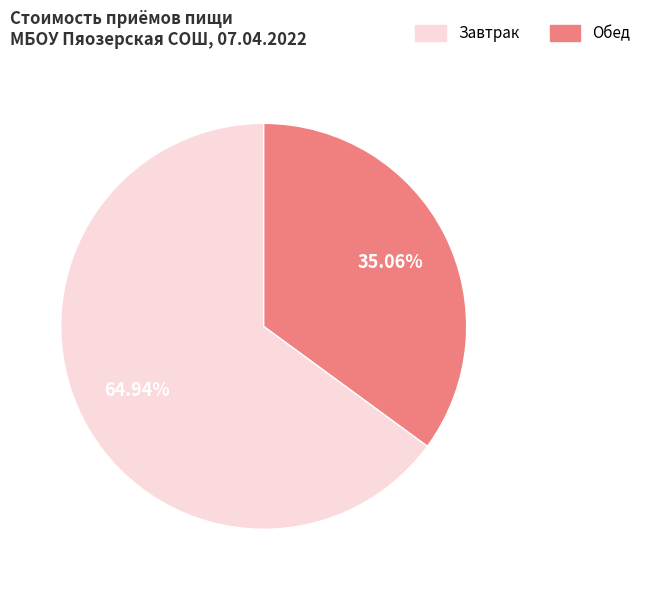

Is there any slice that represents more than half of the pie?

Yes